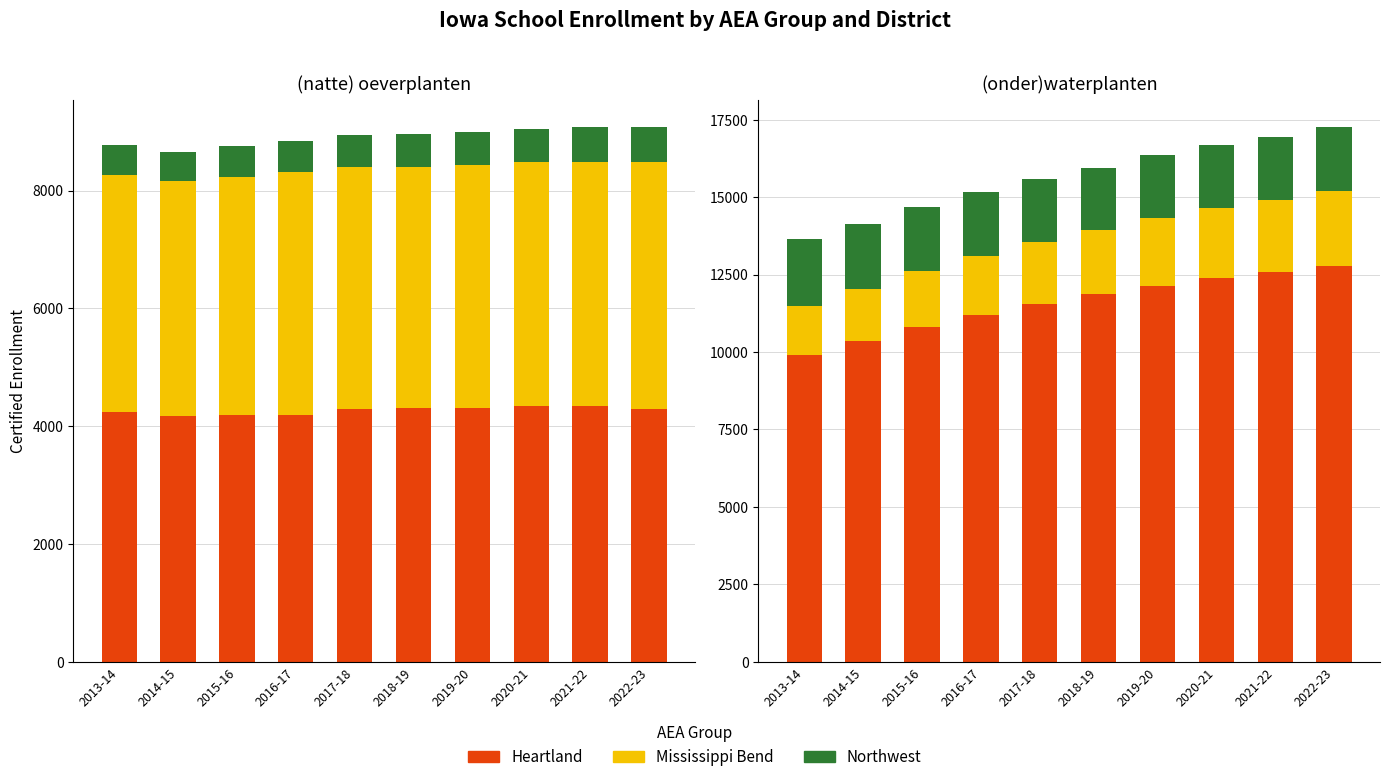

At which category is the sum across all series the highest?

2022-23